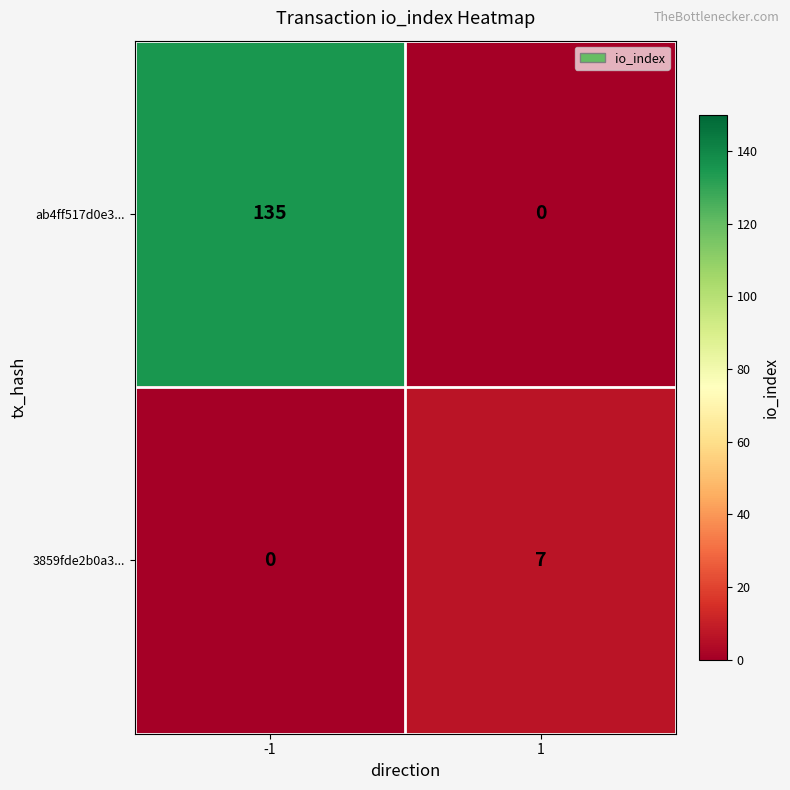

What is the greatest value displayed?

135